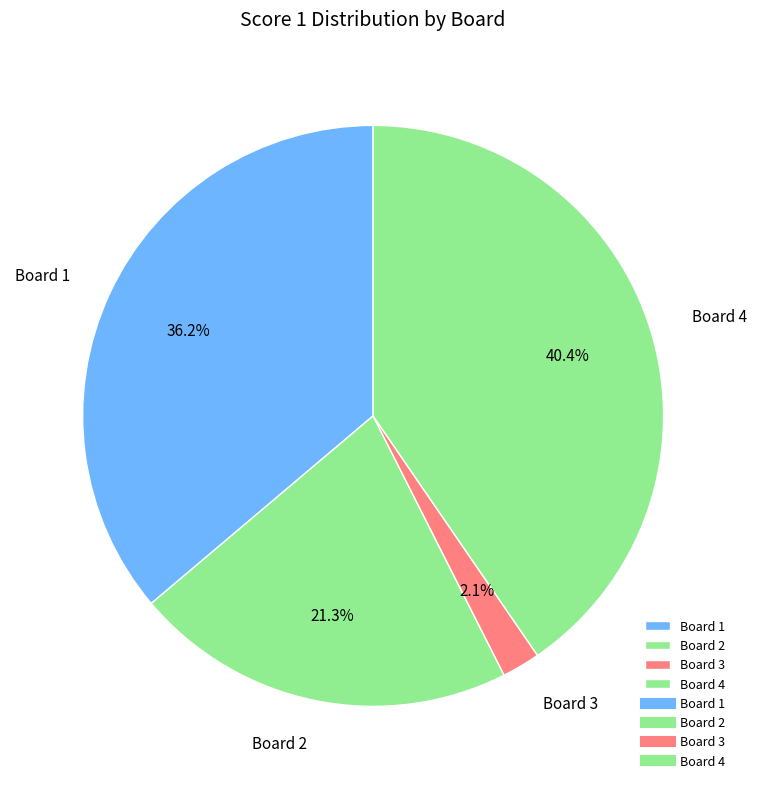

Combined, do Board 4 and Board 1 account for over 50%?

Yes